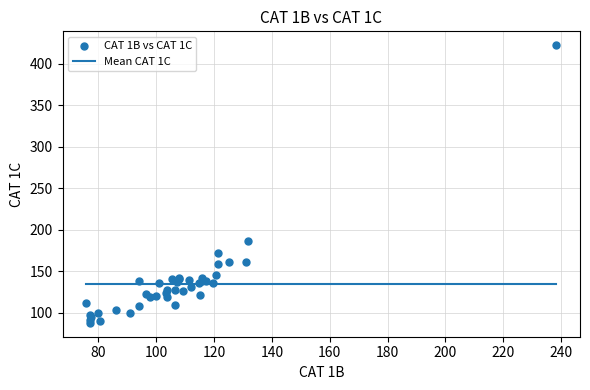

What Y value in the scatter plot is closest to 255?

186.5